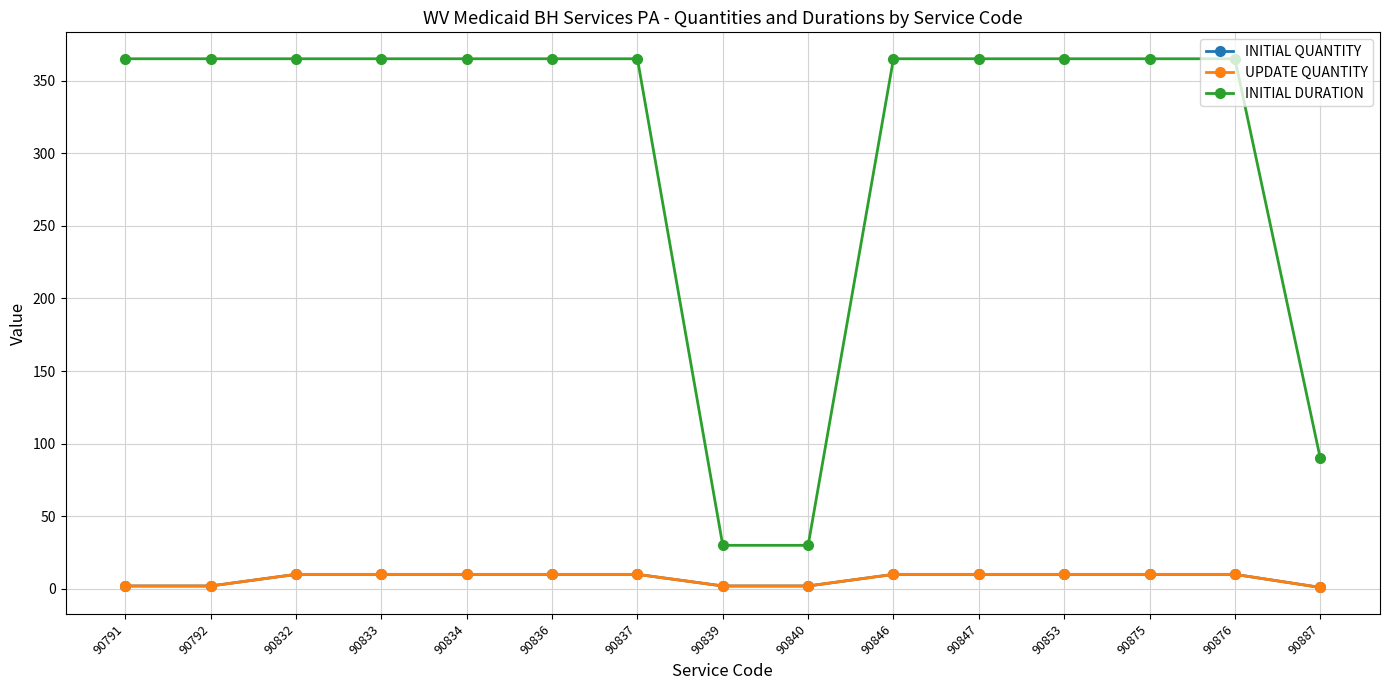

What is the maximum value for INITIAL DURATION?

365